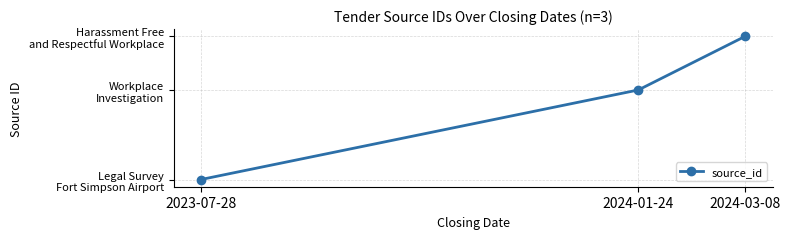

At which category does the chart reach its minimum across all series?

2023-07-28